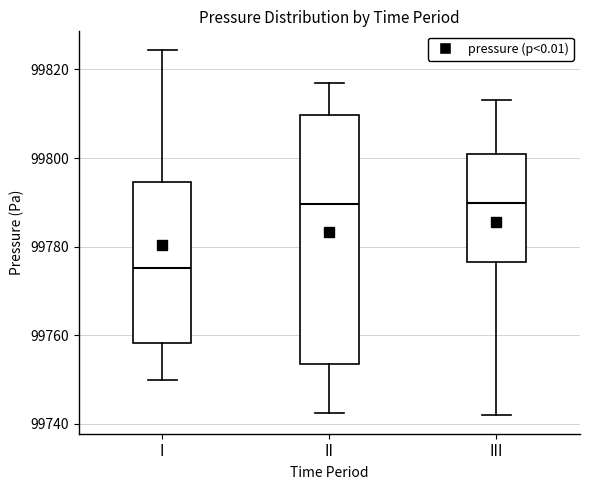

Comparing the boxes themselves (not the whiskers), which one is the tallest?

II